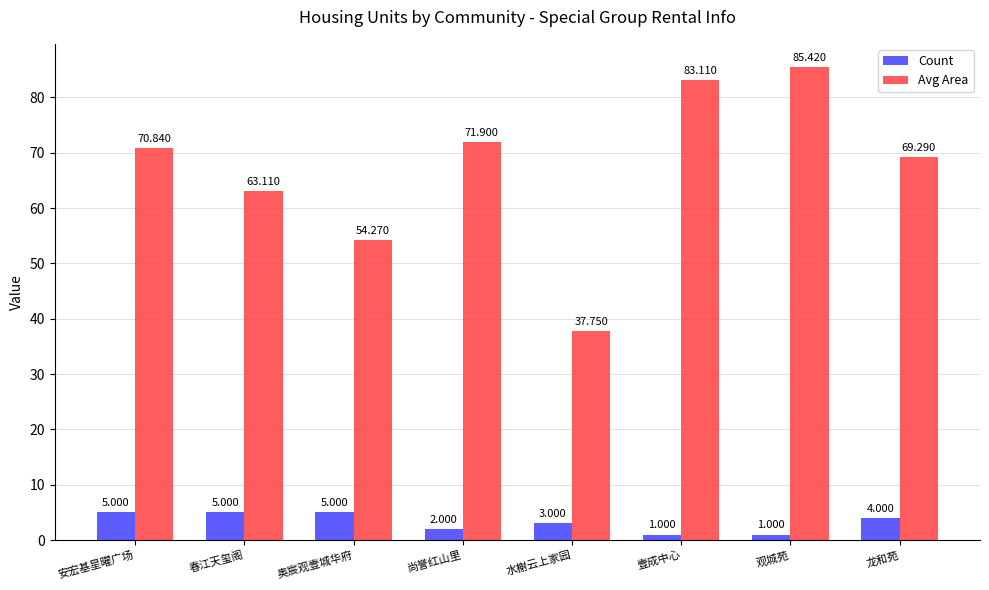

Reading left to right, transcribe all the data shown in this chart.

Count: 5.0	5.0	5.0	2.0	3.0	1.0	1.0	4.0
Avg Area: 70.8	63.1	54.3	71.9	37.8	83.1	85.4	69.3